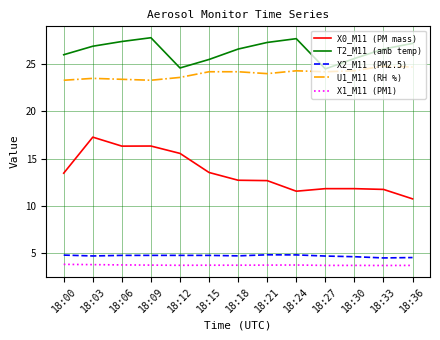

True or false: U1_M11 (RH %) and T2_M11 (amb temp) intersect in this chart.

False